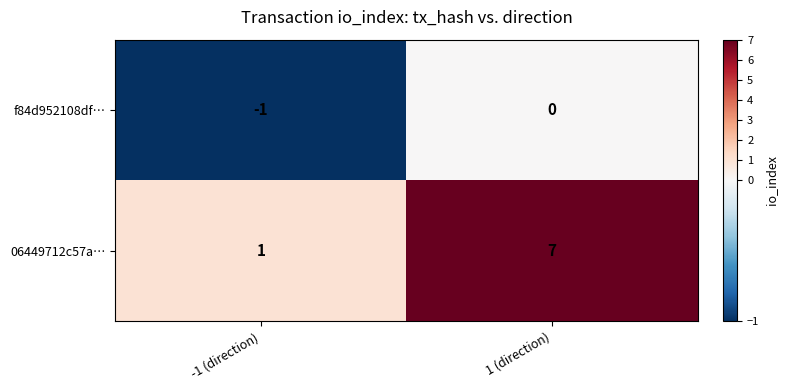

How many values in f84d952108df… are below zero?

1